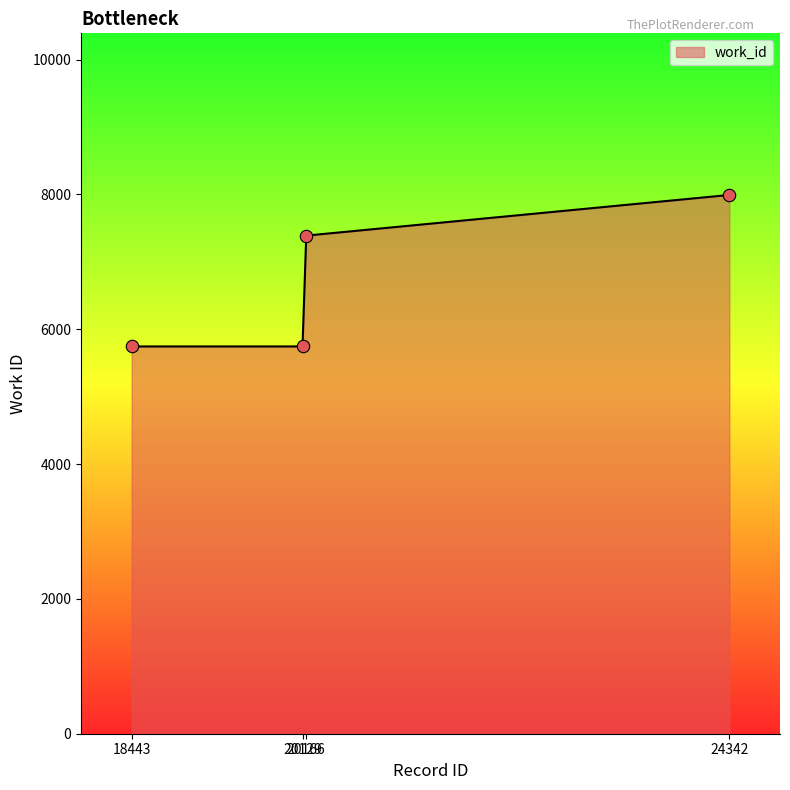

Which has a higher value, 18443 or 24342?

24342